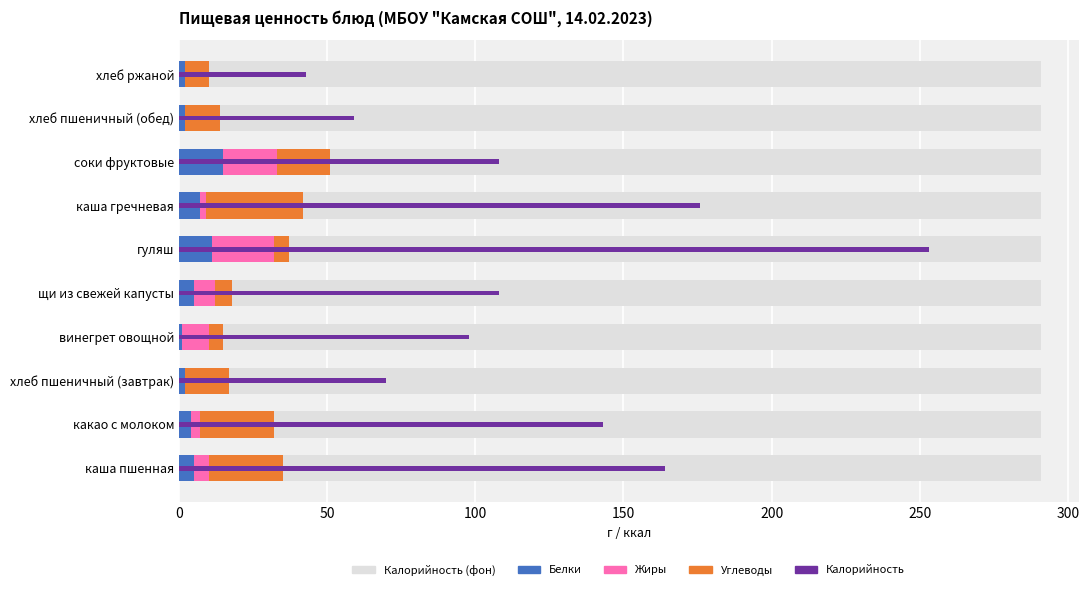

What is the value of the Углеводы bar at the 9th from the left?

12.0